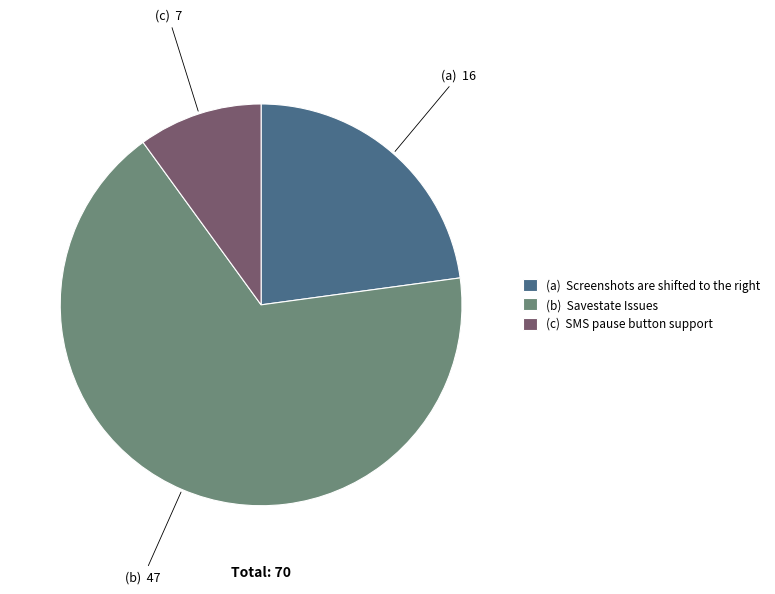

True or false: (c) SMS pause button support accounts for 21% of the total.

False